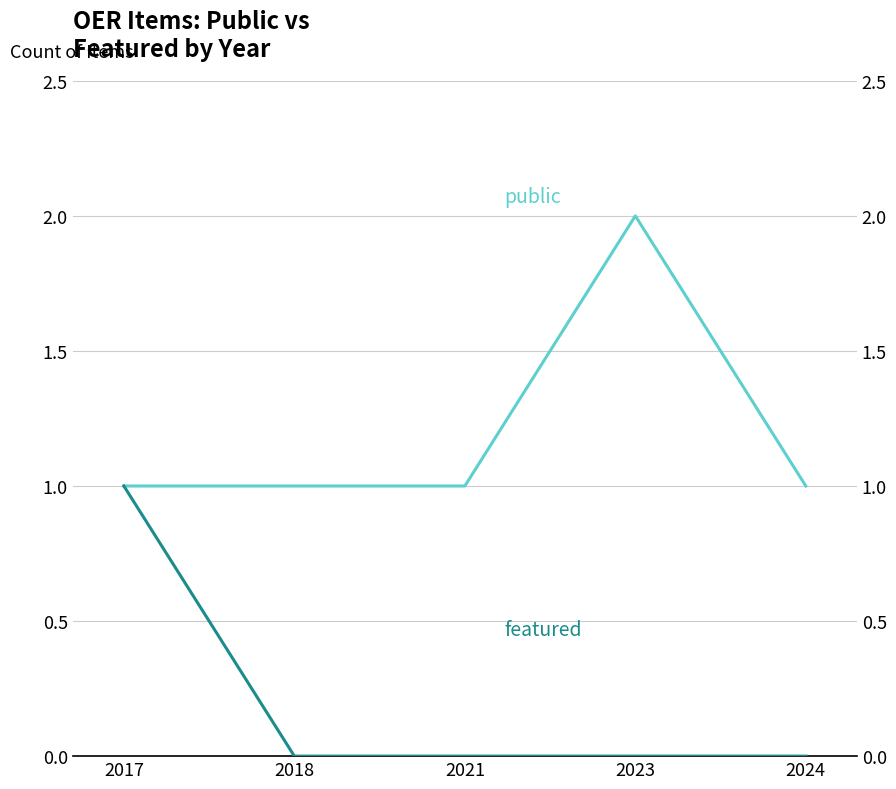

True or false: featured and public cross at least once.

False